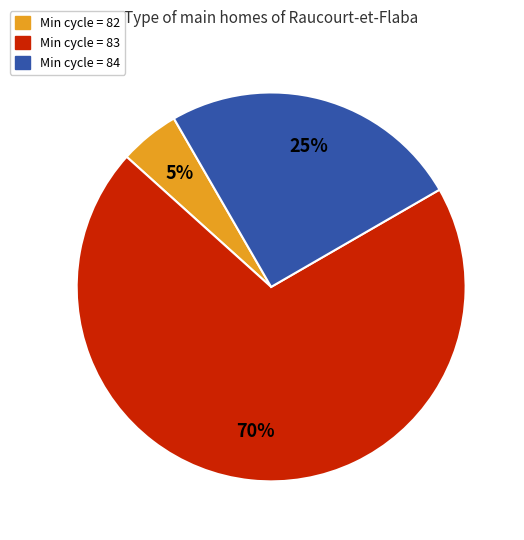

To the nearest percent, what percentage of the pie is Min cycle = 84?

25%